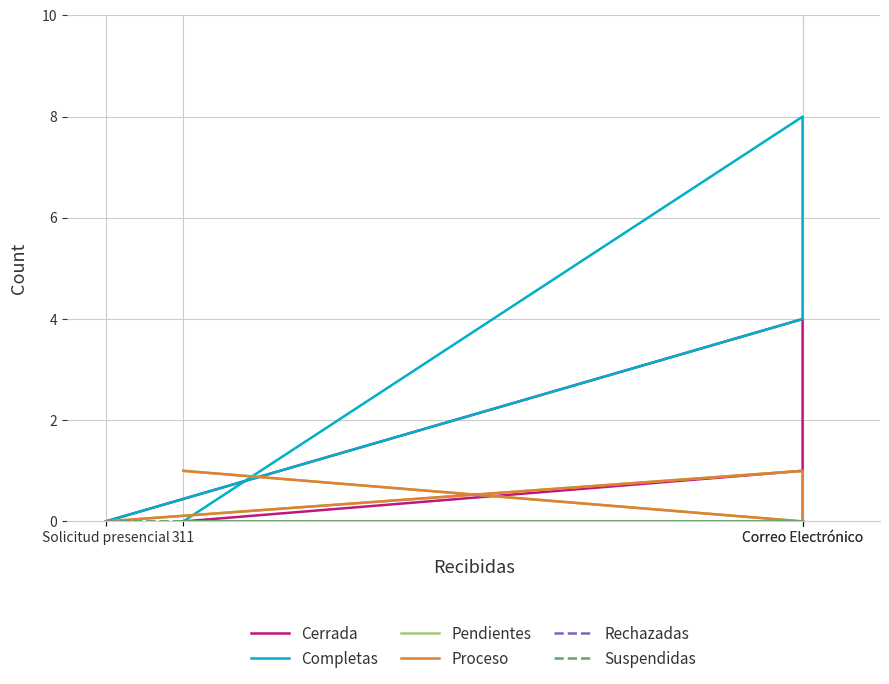

What is the highest value of the Proceso series?

1